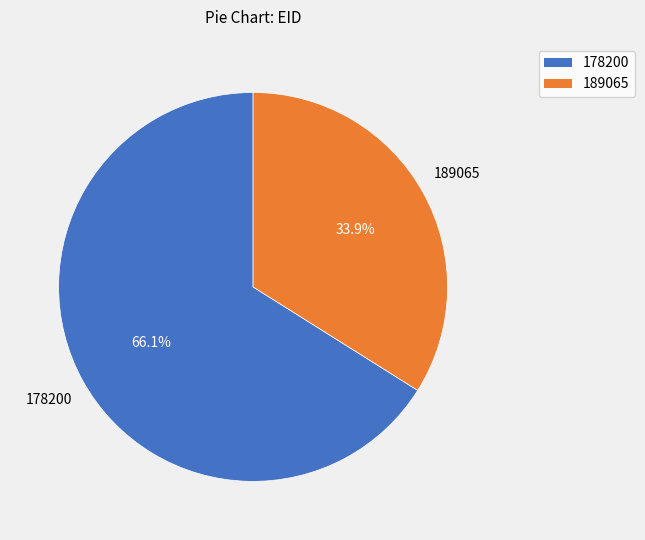

Combined, what portion of the pie is 189065 and 178200?

100.0%